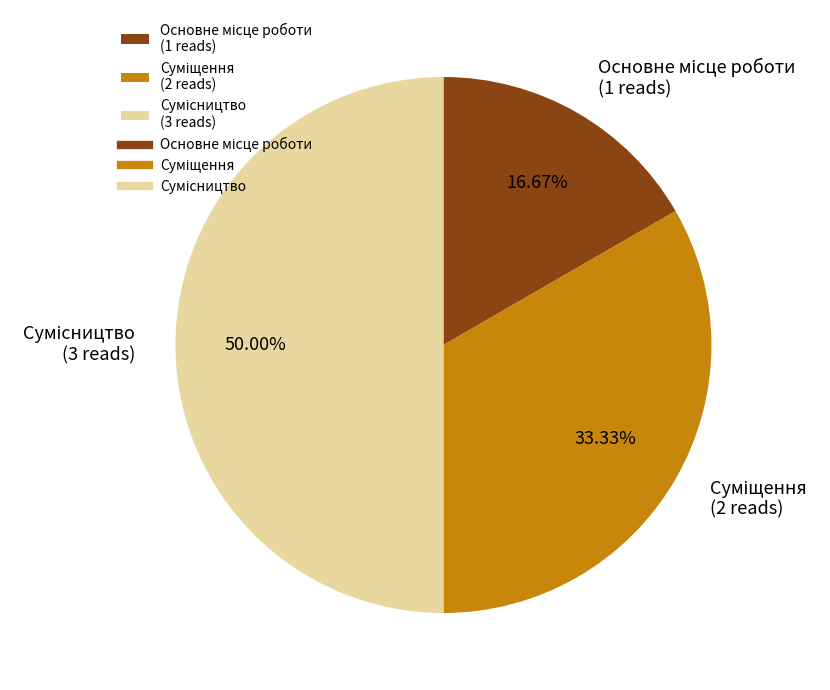

Rank the categories by value from highest to lowest.

Сумісництво, Суміщення, Основне місце роботи